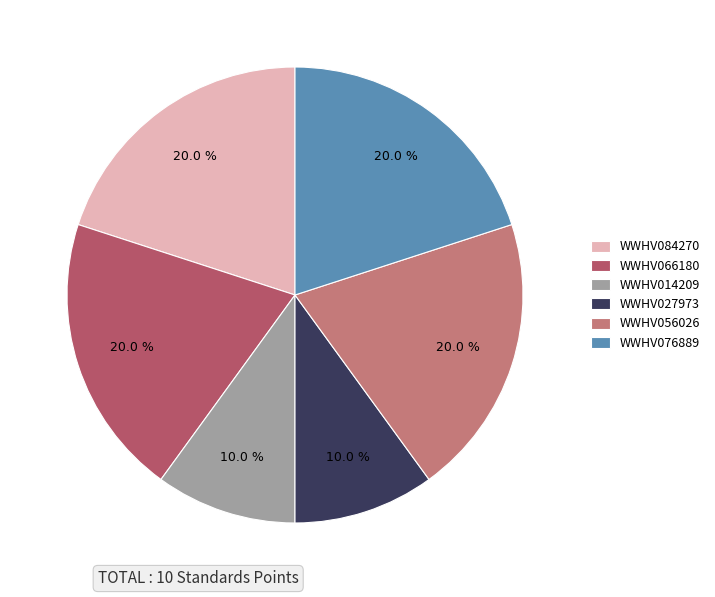

True or false: WWHV084270 accounts for 33% of the total.

False